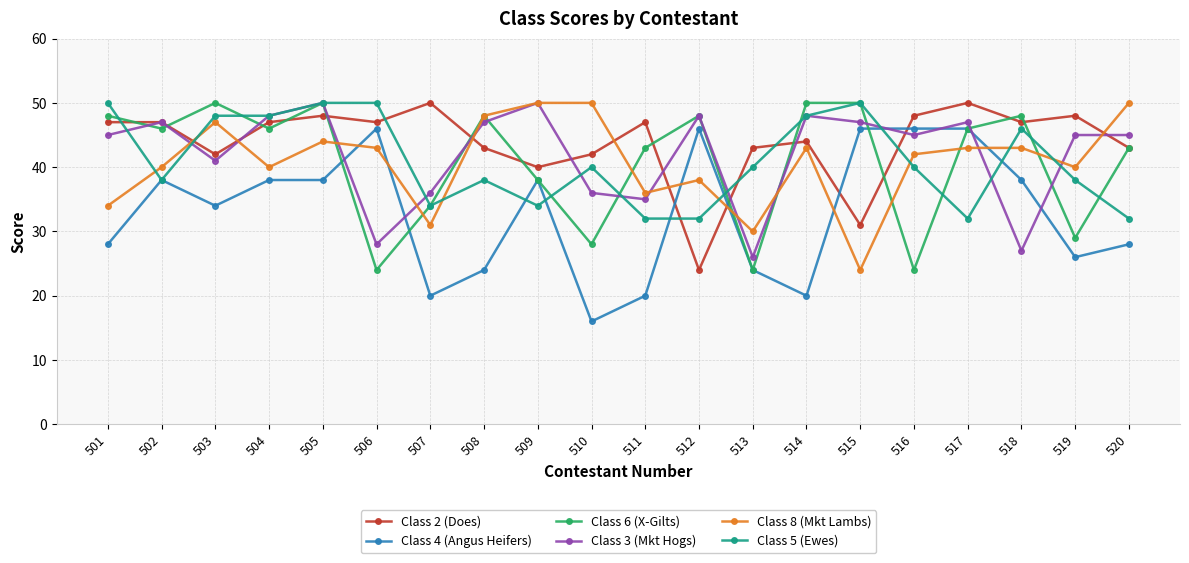

What is the sum of all Class 3 (Mkt Hogs) values?

841